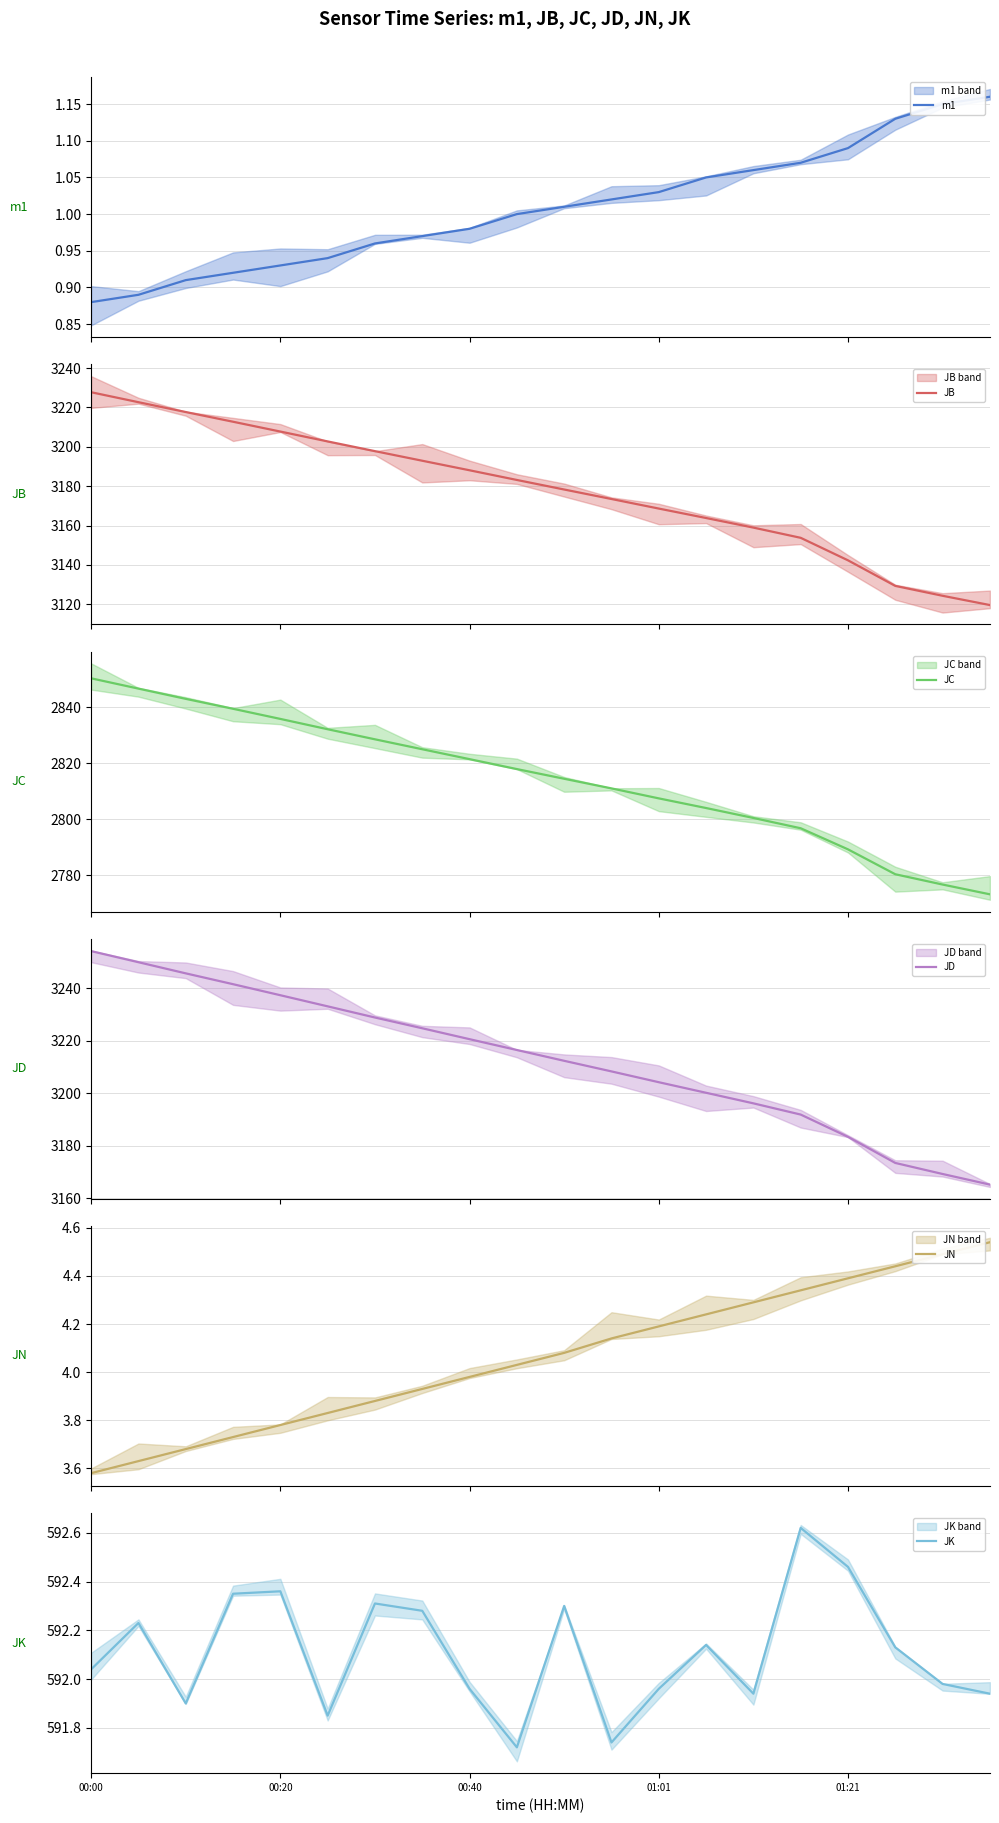

At which label does JK reach its minimum?

9